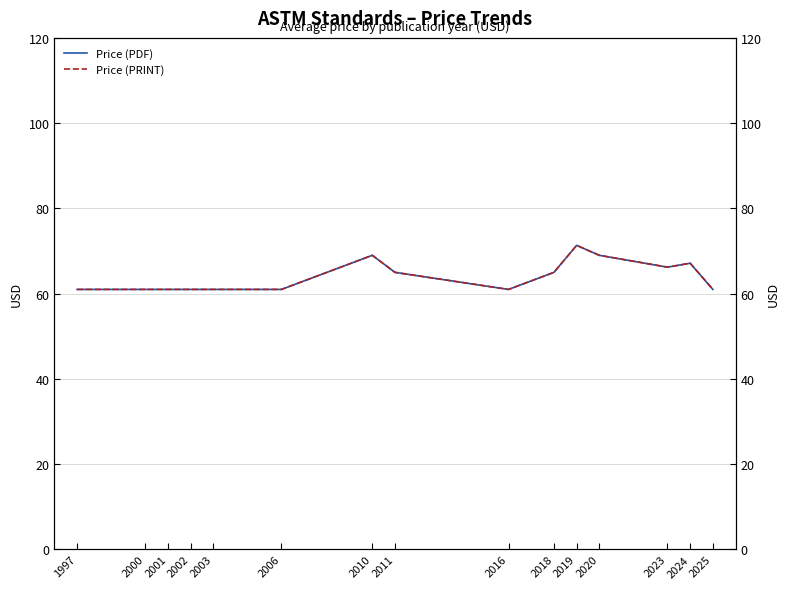

Where is the first local minimum for Price (PRINT)?

2016